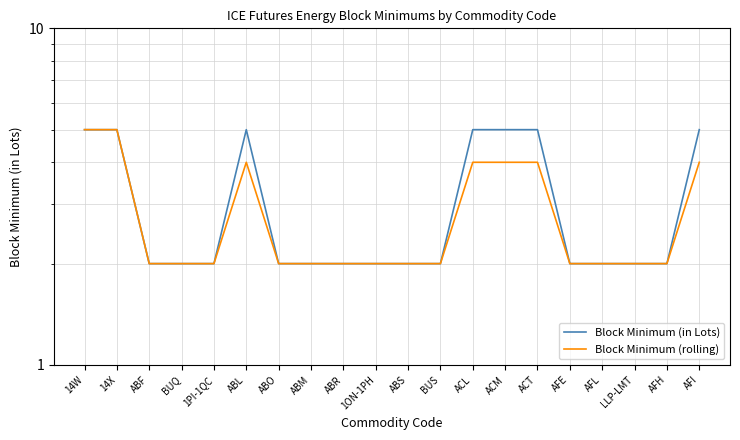

What is the label of the 17th point from the left?

AFL